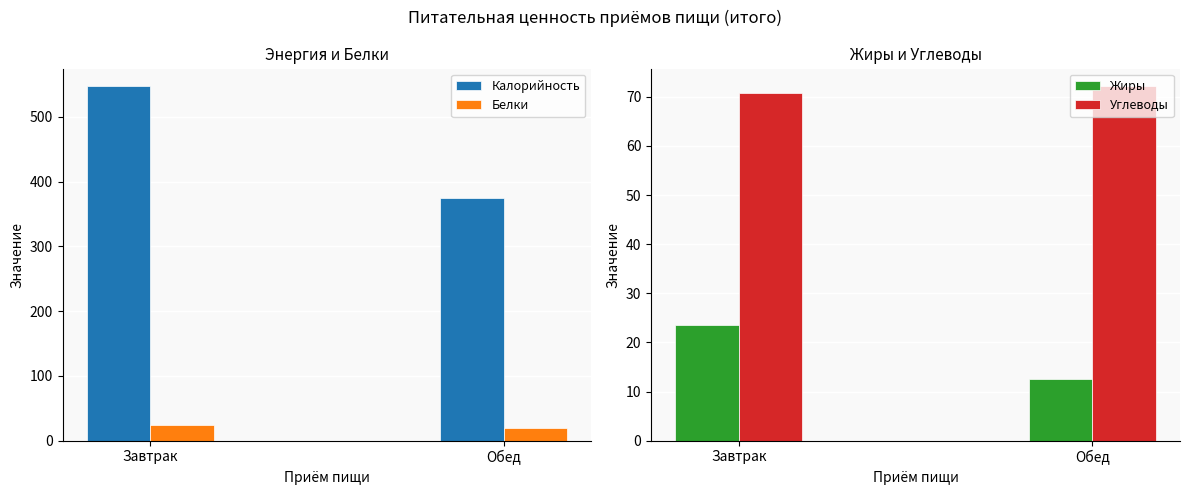

What is the sum of the Белки values at Завтрак and Обед?

43.7